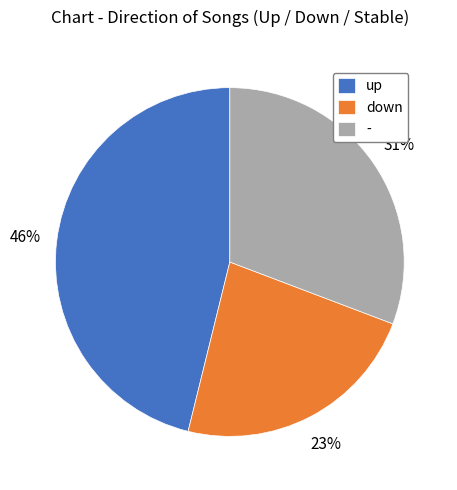

What is the smallest slice in the pie chart?

down